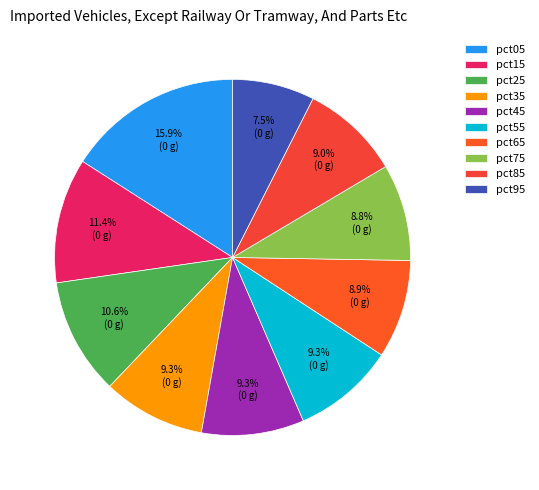

Does any single category account for the majority?

No